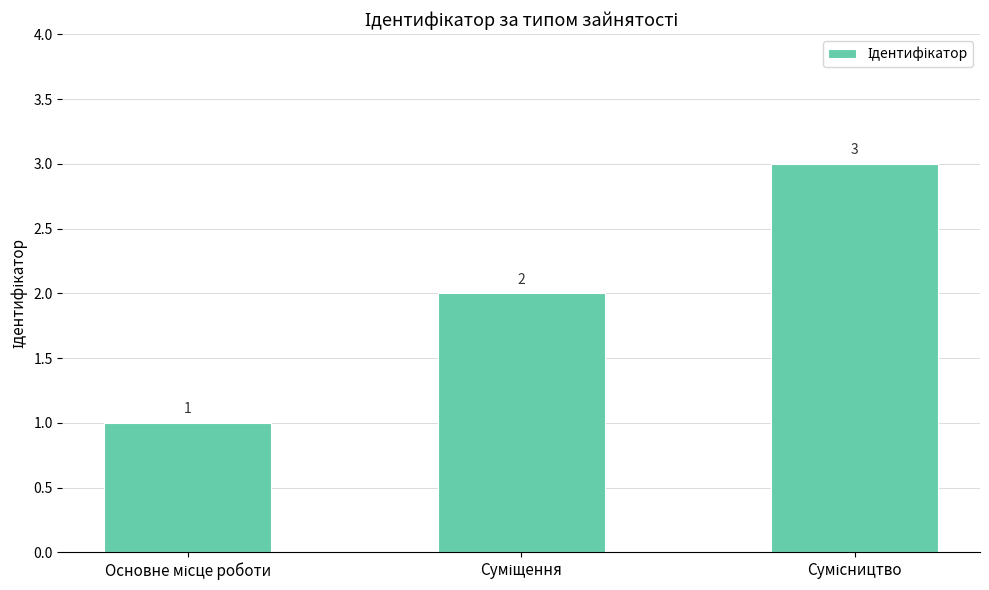

What is the value of the 3rd bar from the left?

3